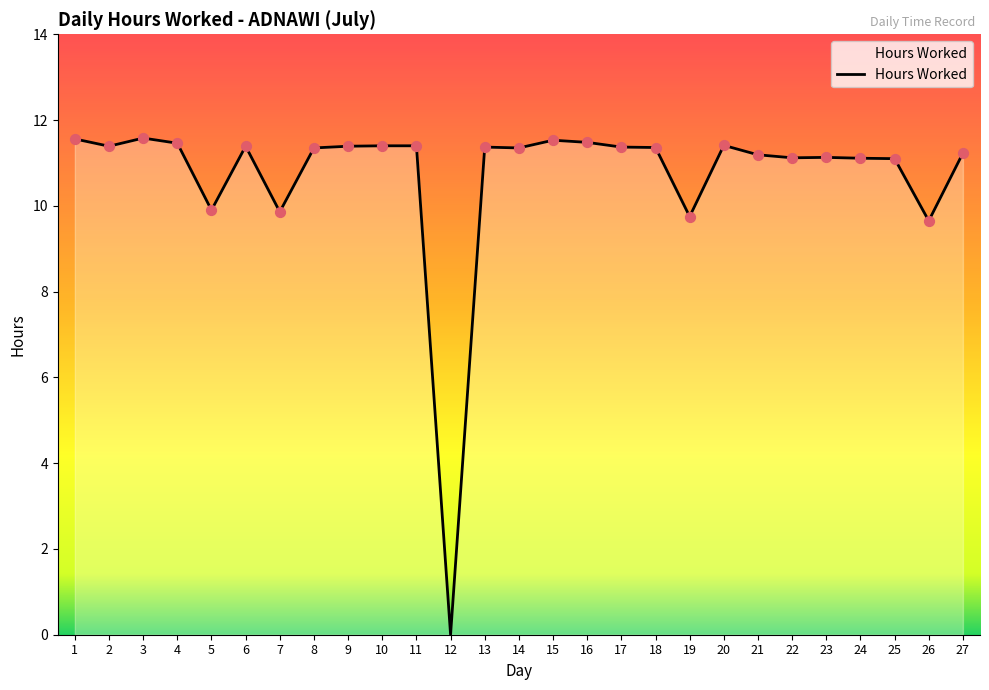

Approximately how many times larger is the value at 14 compared to 9?

1.0